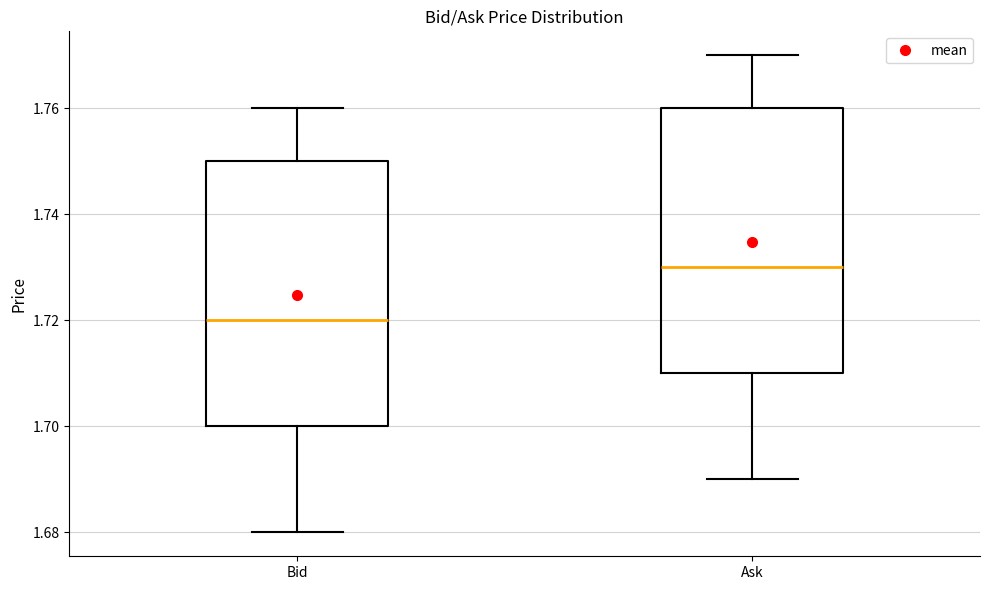

Which box has the lowest median line?

Bid